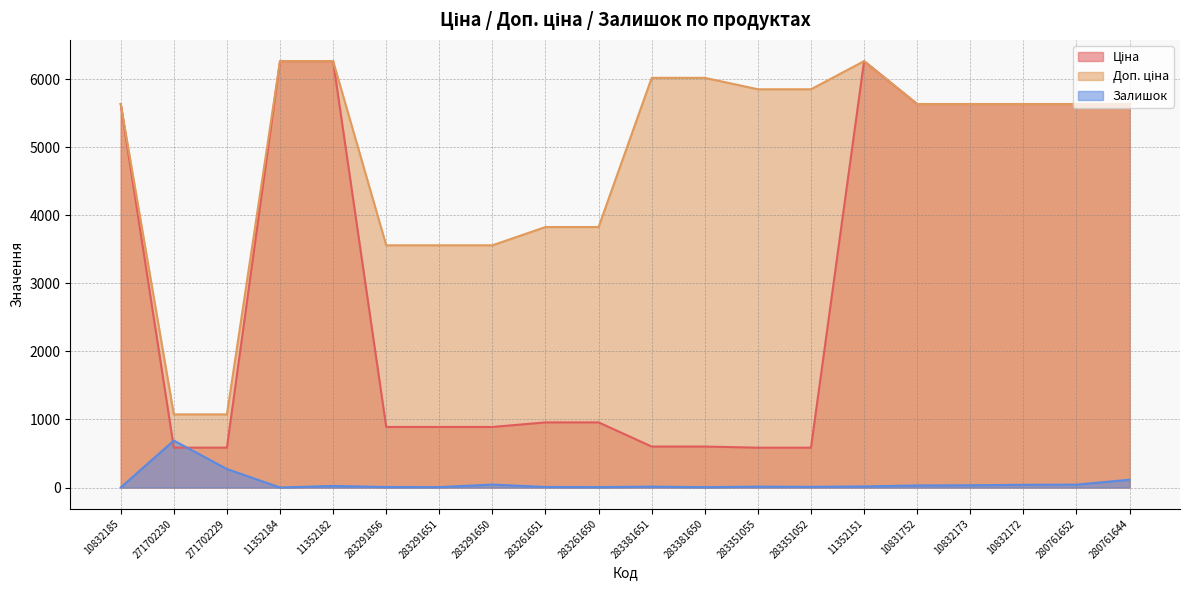

True or false: Доп. ціна and Ціна intersect in this chart.

False